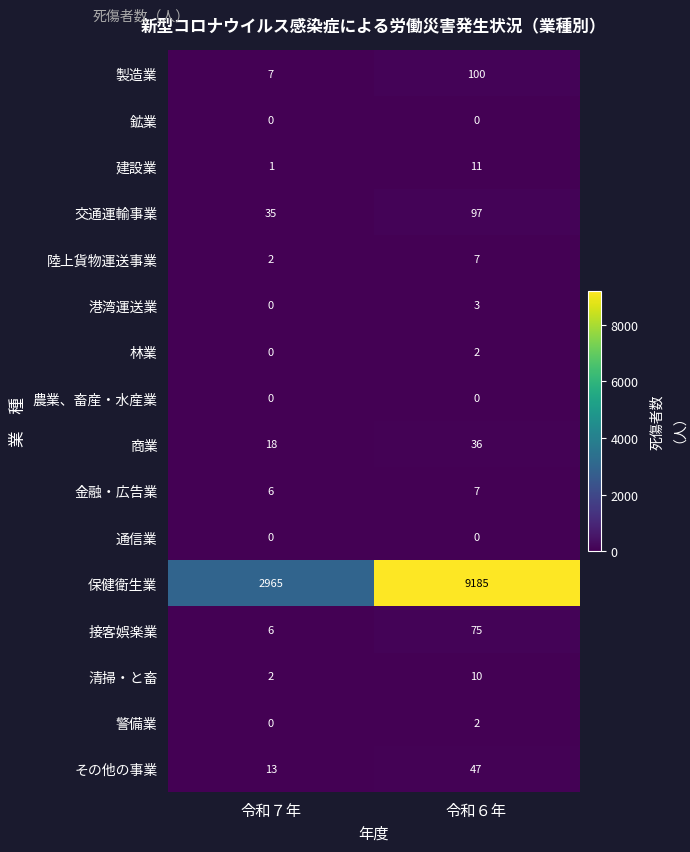

Which series has the largest total across all categories?

保健衛生業